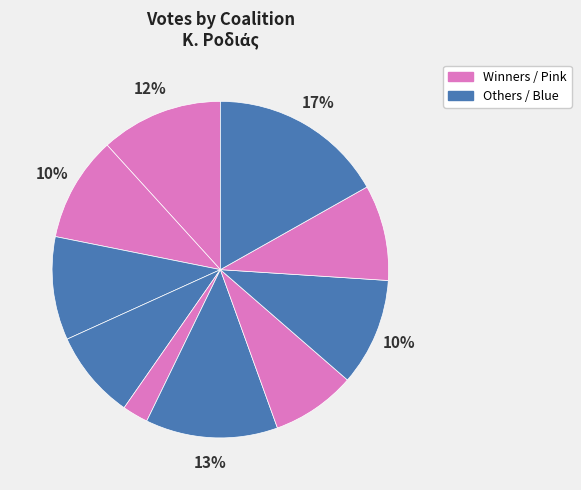

Is there any slice that represents more than half of the pie?

No